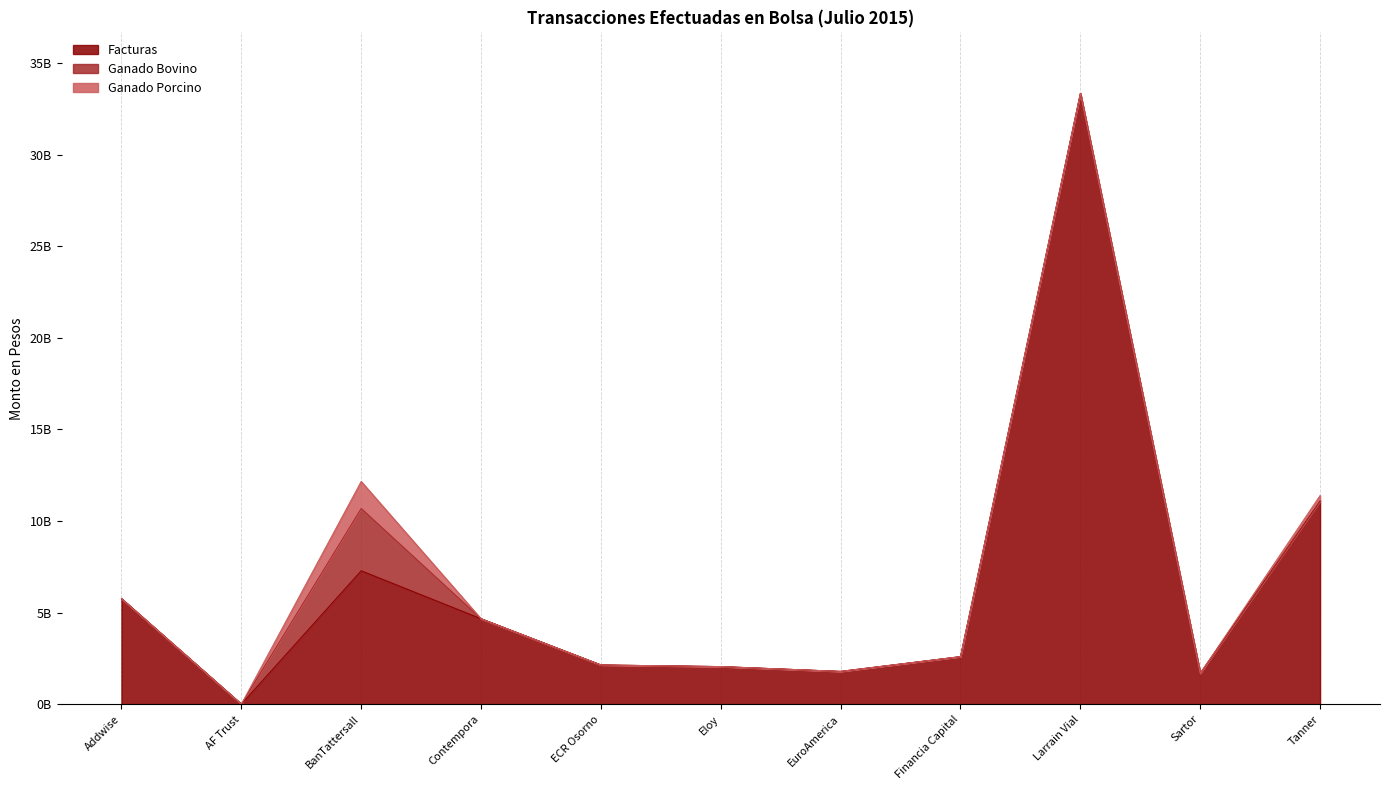

What is the sum of all Ganado Porcino values?

1781260000